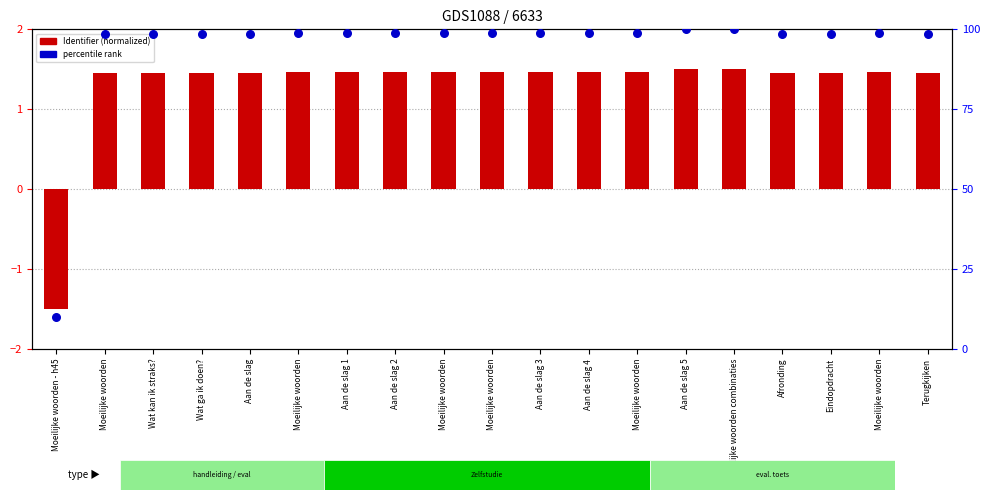

What is the ratio of the value at Moeilijke woorden to the value at Eindopdracht?

1.0